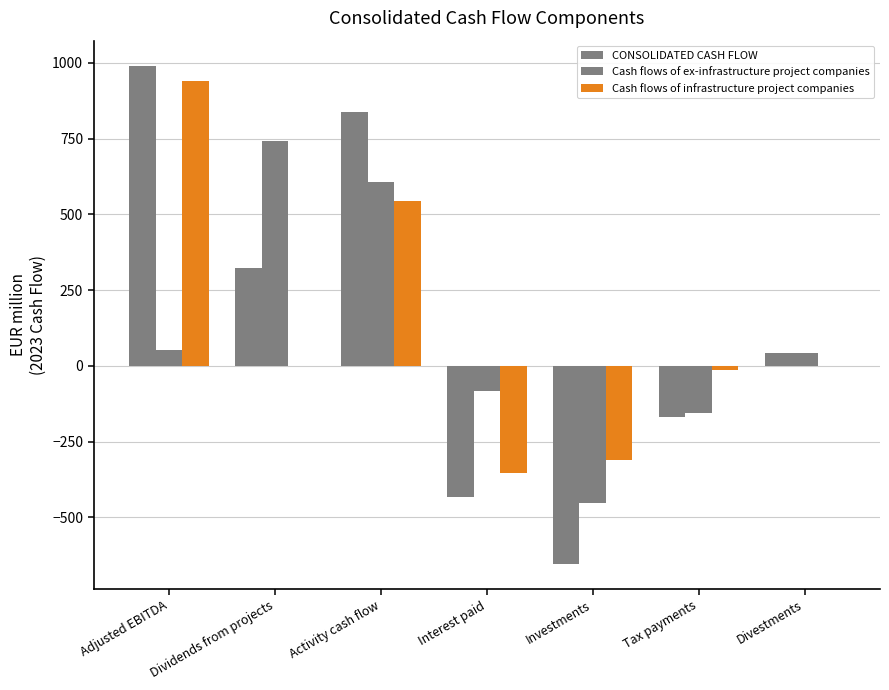

Which series changed the most between Investments and Divestments?

CONSOLIDATED CASH FLOW